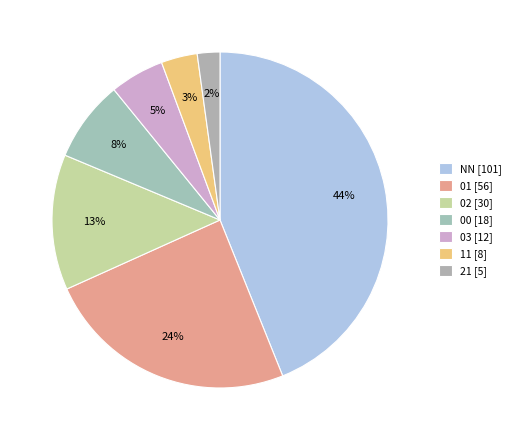

To the nearest percent, what is the difference between the largest and smallest slice percentages?

42%